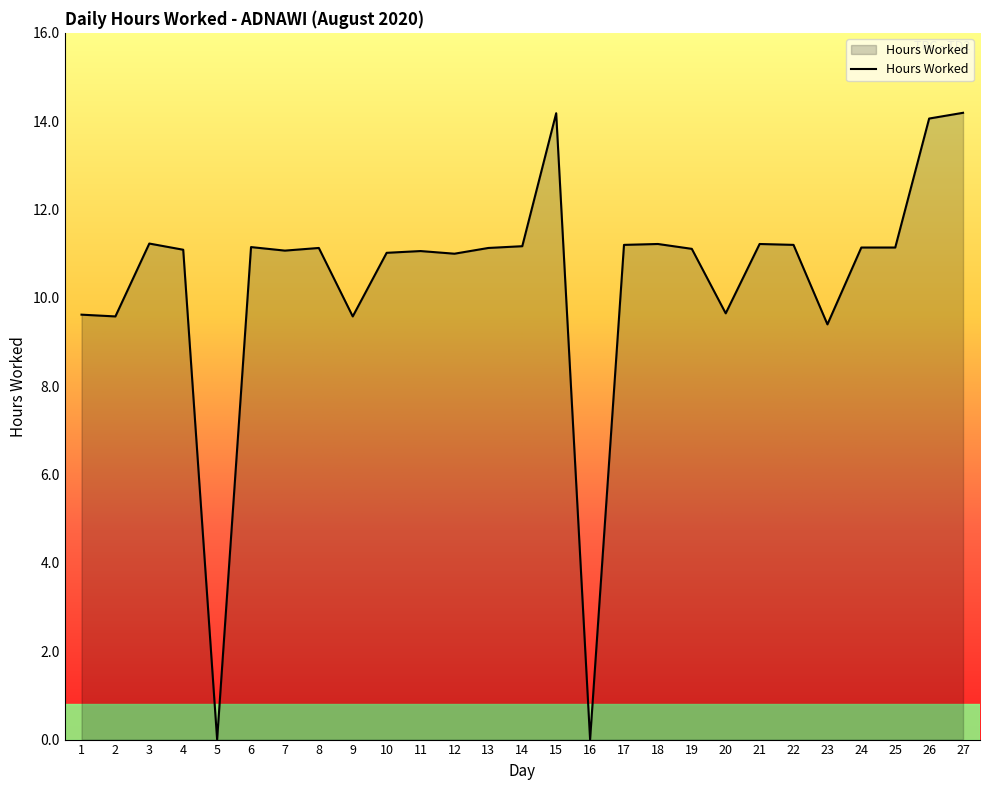

What is the difference between the maximum and minimum values?

14.2